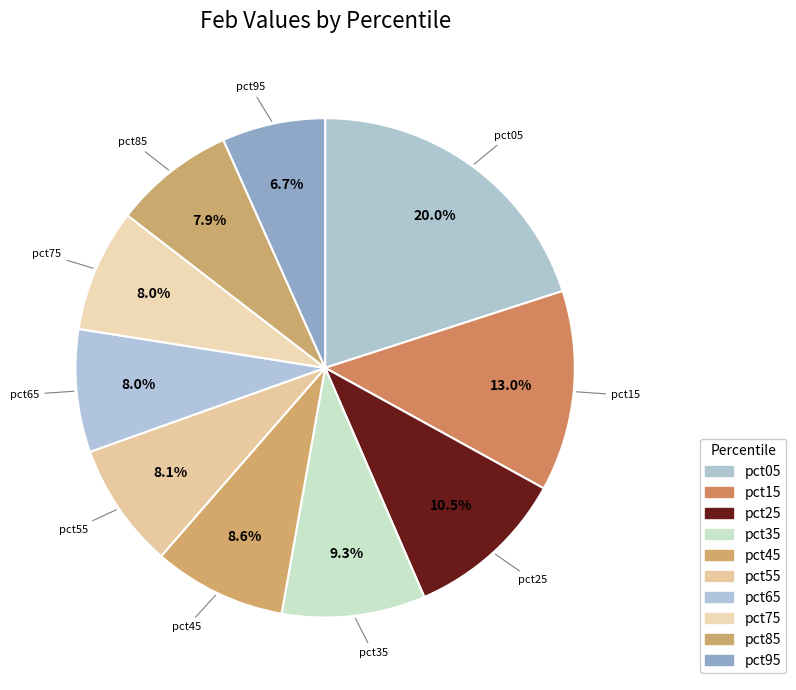

How many segments does this pie chart have?

10